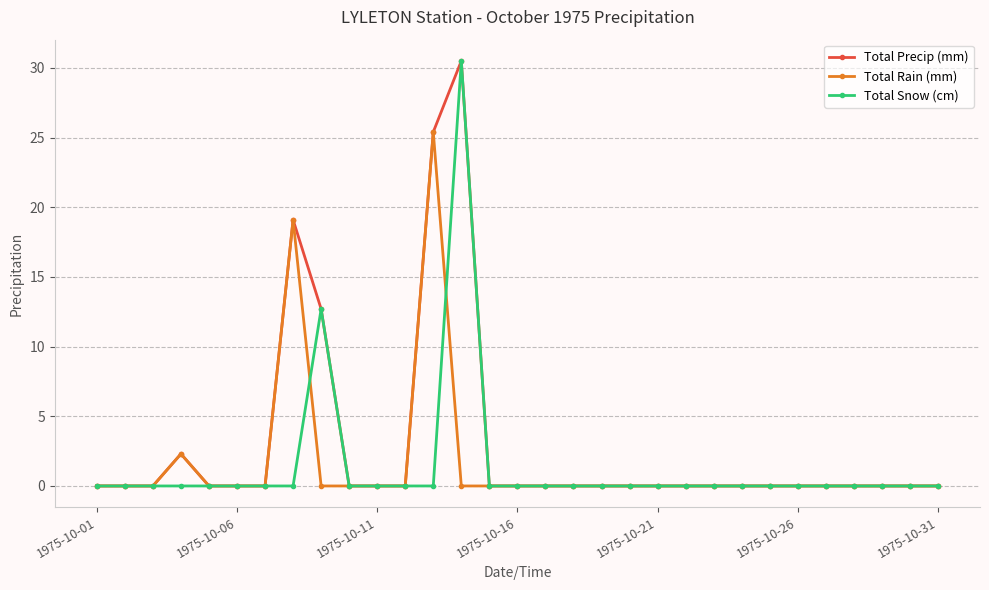

Which series has the largest total across all categories?

Total Precip (mm)